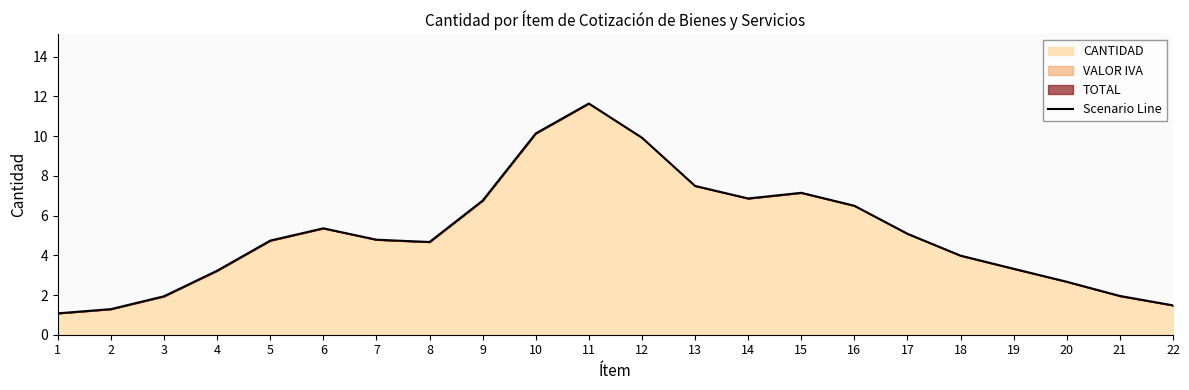

Which category has the lowest value across all series?

1